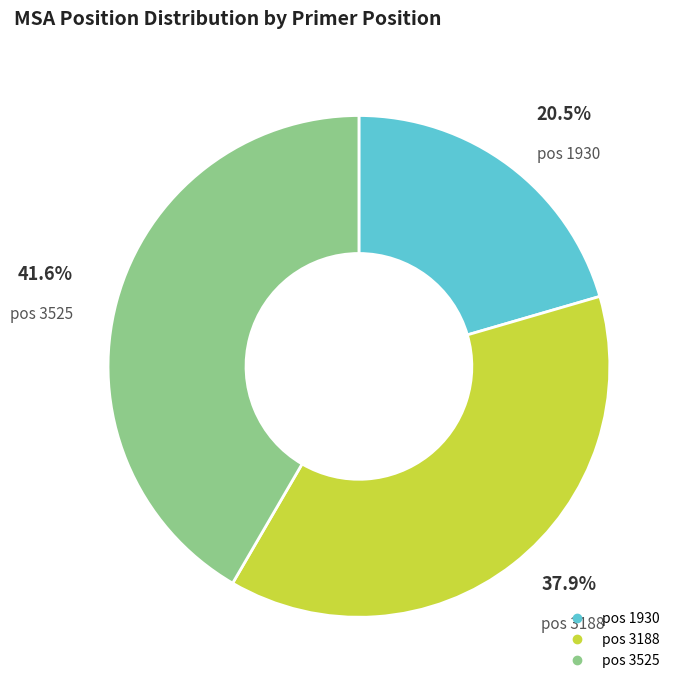

Is there any slice that represents more than half of the pie?

No